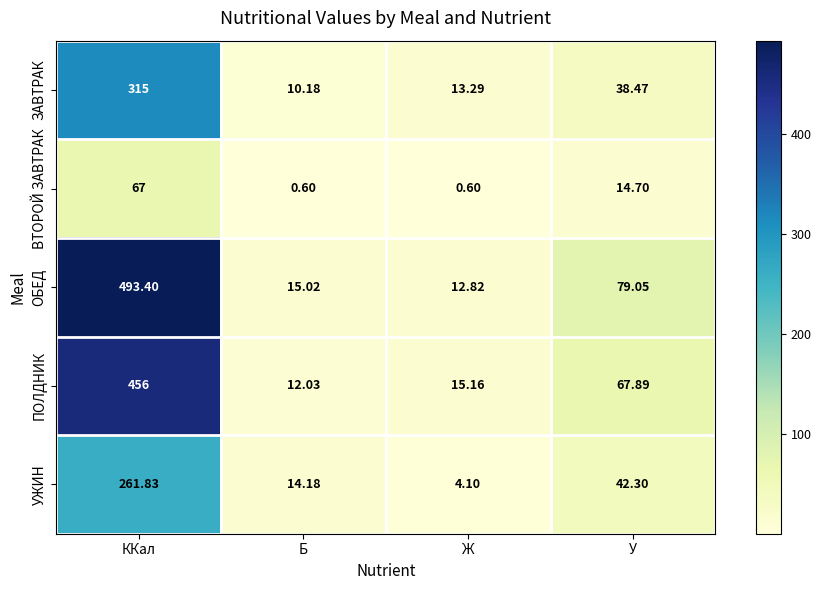

Which series changed the most between ККал and Ж?

ОБЕД